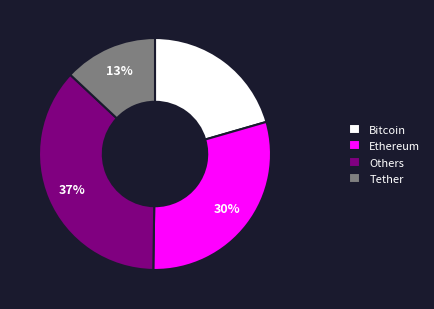

Do Others and Ethereum together represent more than half of the pie?

Yes